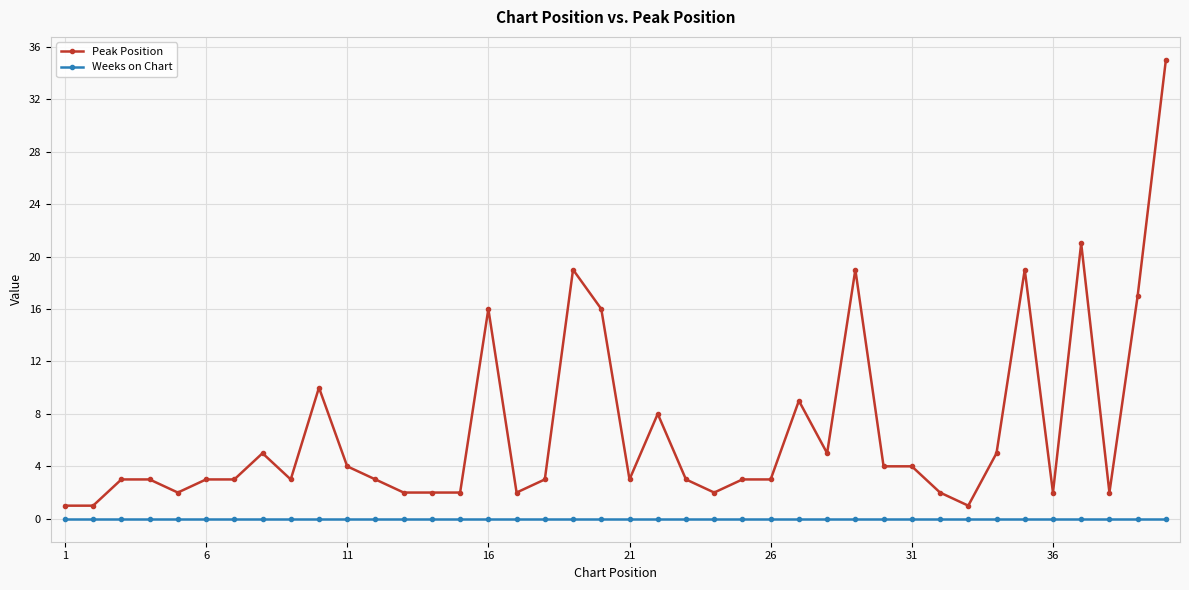

What is the maximum value for Peak Position?

35